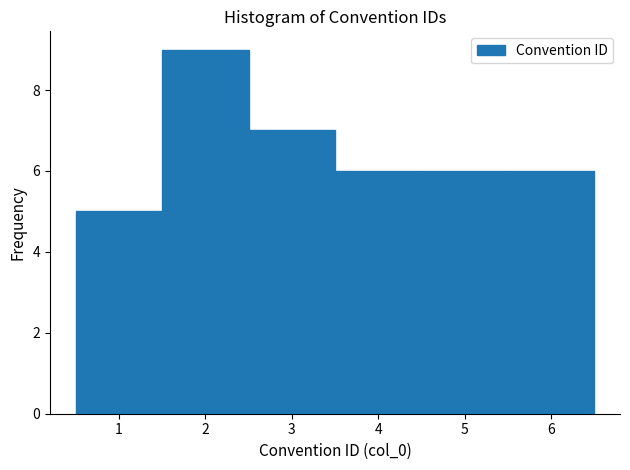

Reading left to right, list every bar in this chart as the range it spans on the x-axis followed by its height. The values are not printed on the chart, so give them approximately, as read against the axis.

0.5 to 1.5: 5
1.5 to 2.5: 9
2.5 to 3.5: 7
3.5 to 4.5: 6
4.5 to 5.5: 6
5.5 to 6.5: 6